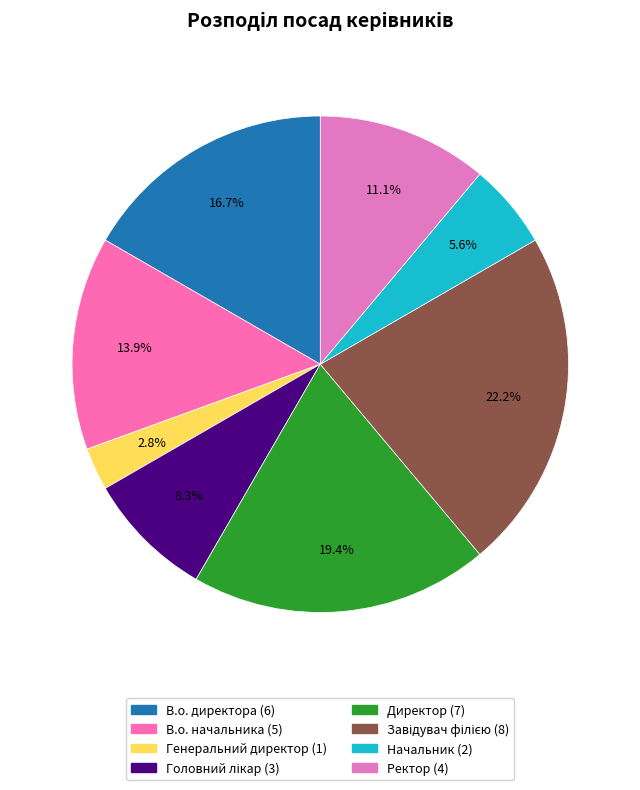

How many segments does this pie chart have?

8